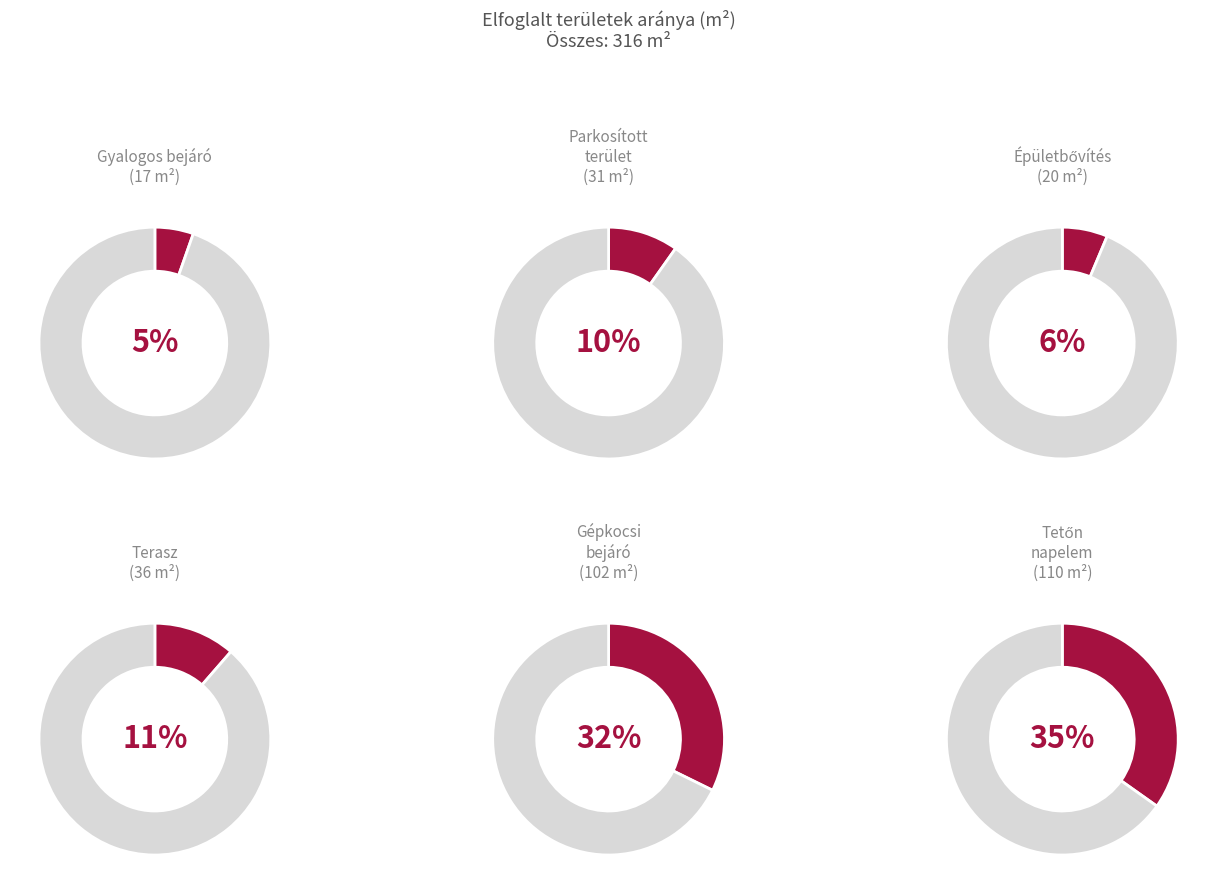

True or false: Épület mellett gépkocsi bejáró accounts for 32% of the total.

True